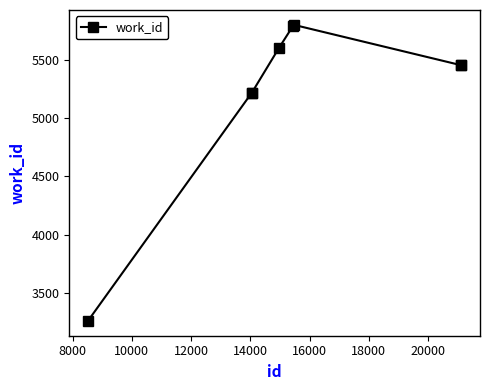

Is this an area chart (filled region under the line)?

No